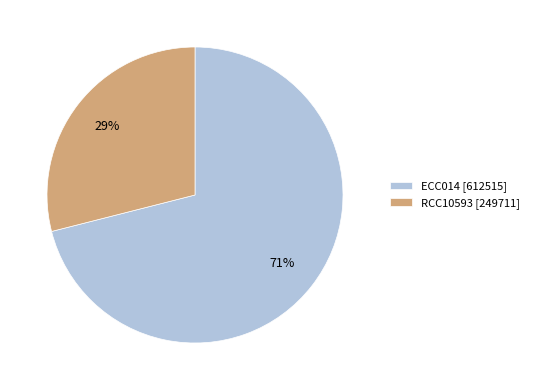

Combined, do RCC10593 [249711] and ECC014 [612515] account for over 50%?

Yes